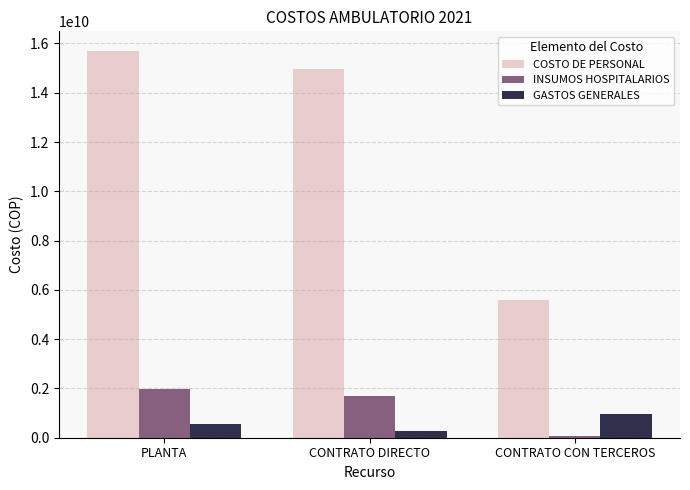

At which label does GASTOS GENERALES reach its peak?

CONTRATO CON TERCEROS